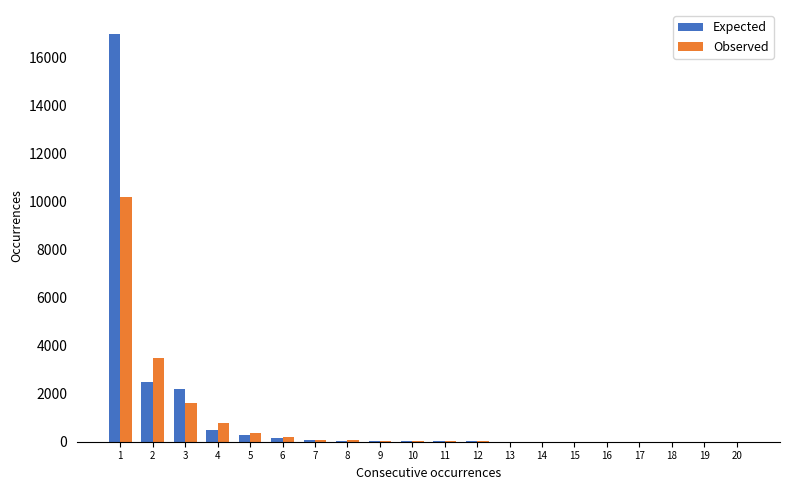

How many groups of bars are there?

20